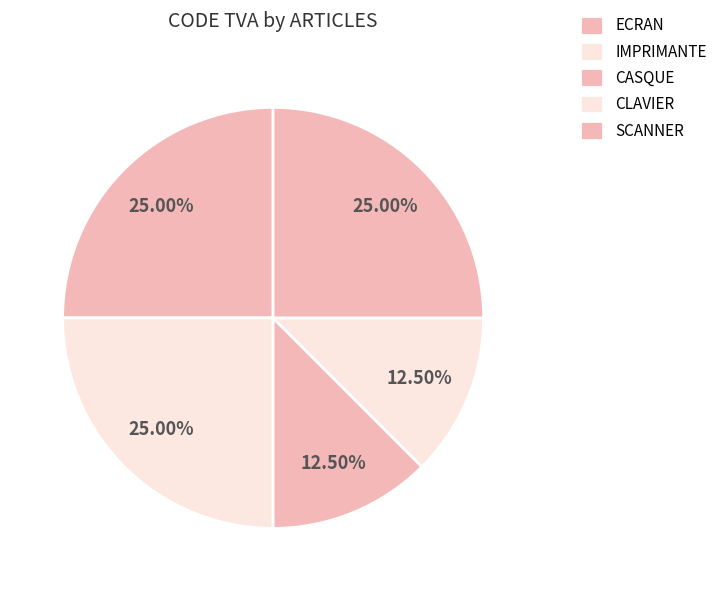

How many segments does this pie chart have?

5